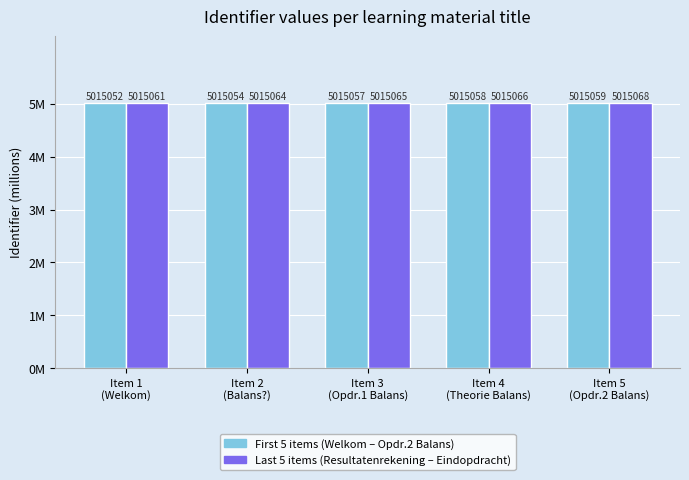

Does the chart contain any negative values?

No